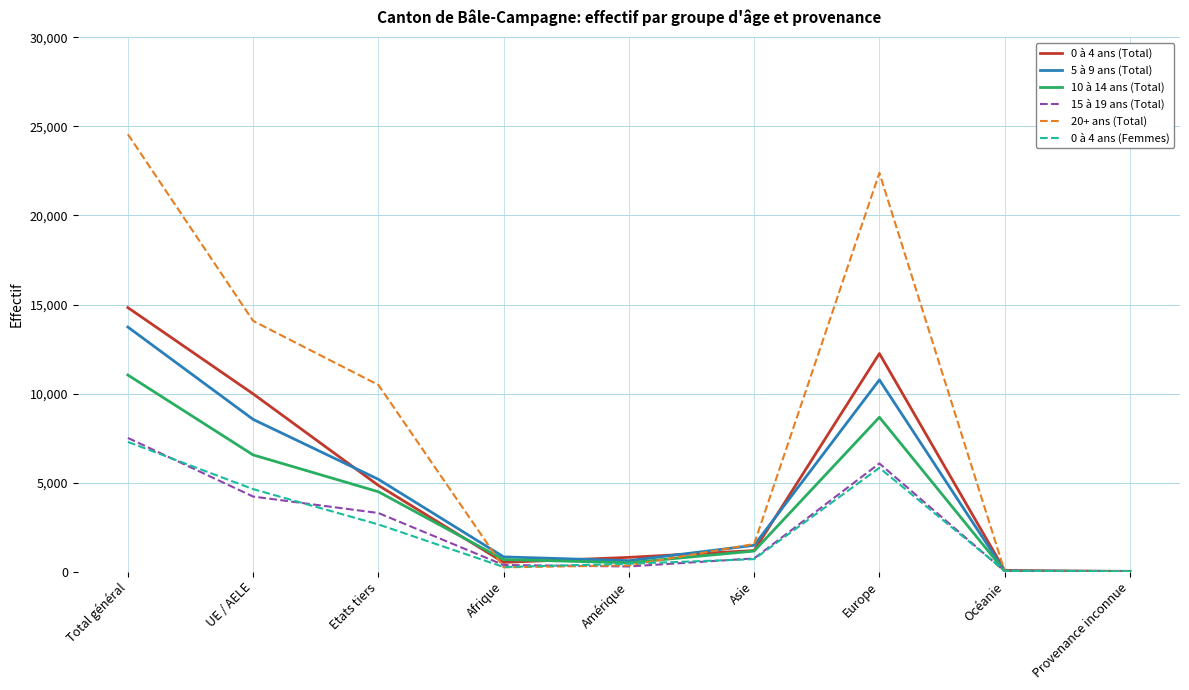

Read the 20+ ans (Total) value at Afrique, to the nearest 10.

240